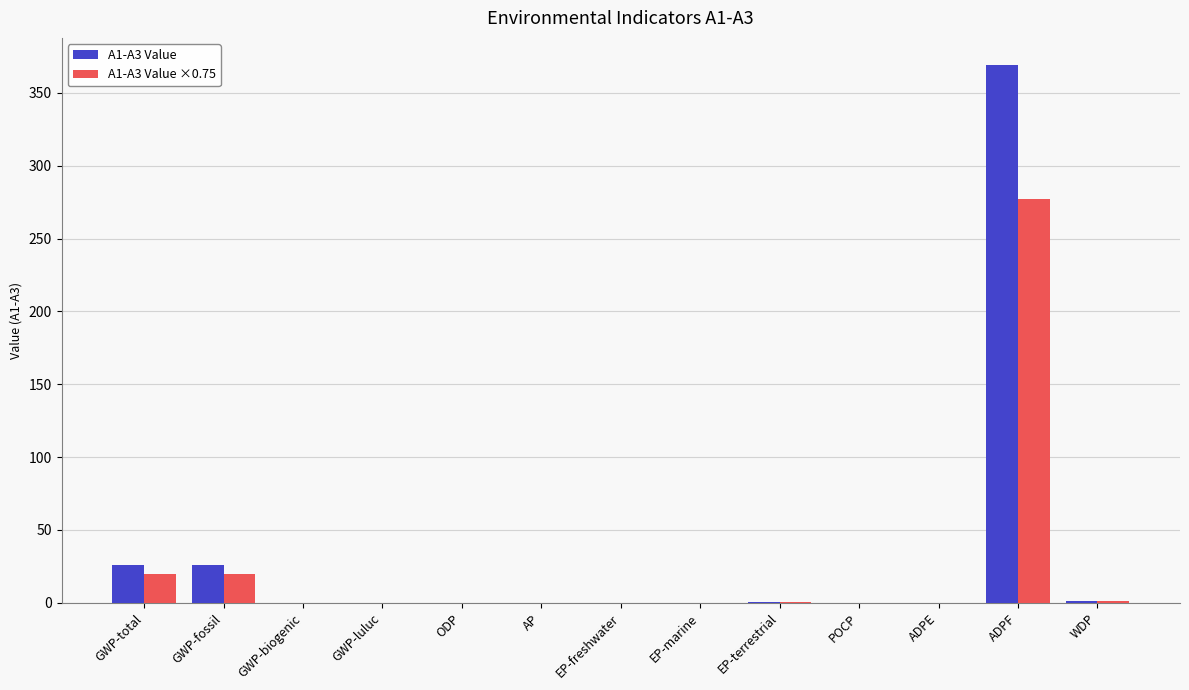

Which series has the widest spread of values?

A1-A3 Value